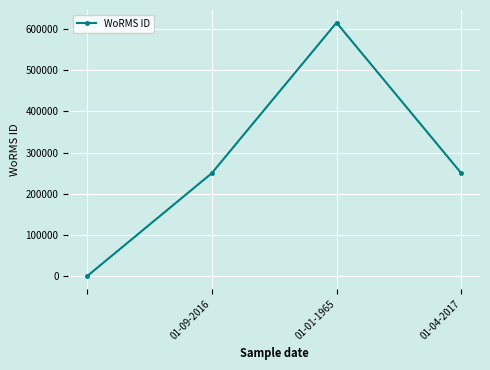

Reading left to right, what are all the values shown in this chart?

0	249725	614694	249725